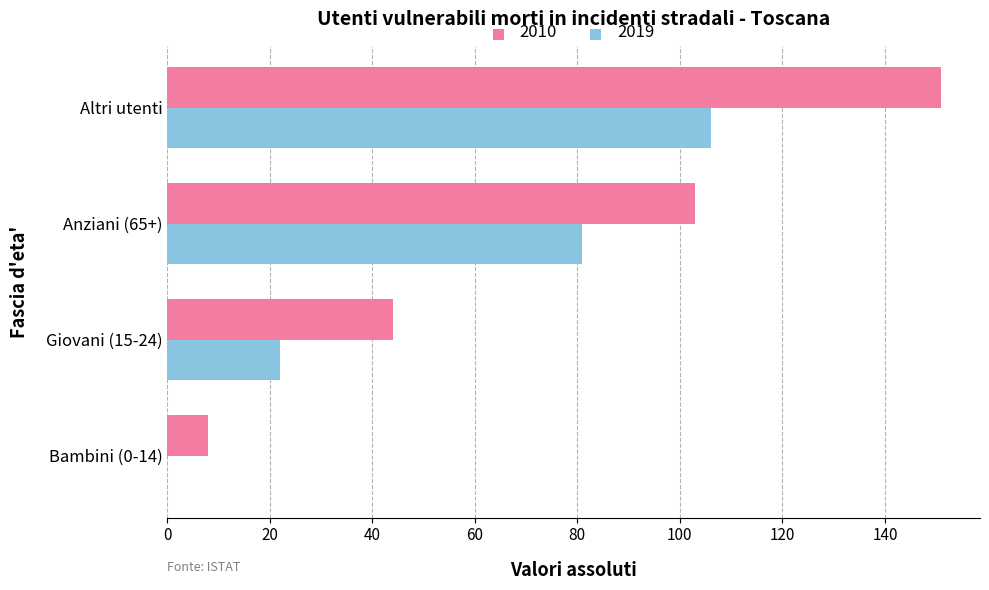

Where is 2010 nearest to the value 79?

Anziani (65+)